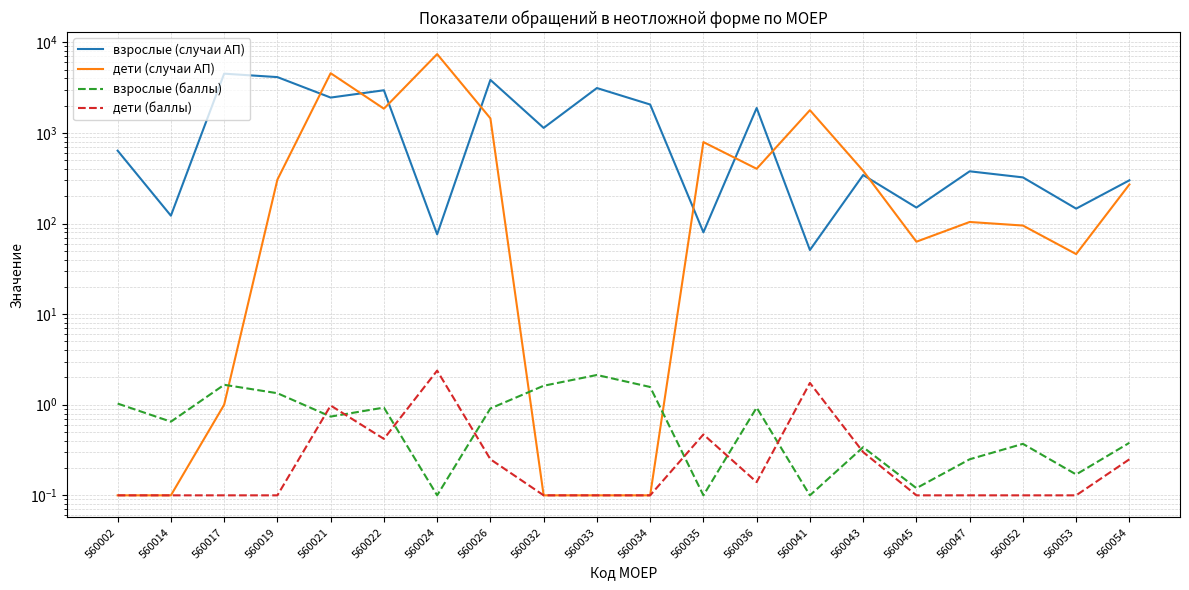

Rank the series by their maximum value, from highest to lowest.

дети (случаи АП), взрослые (случаи АП), дети (баллы), взрослые (баллы)